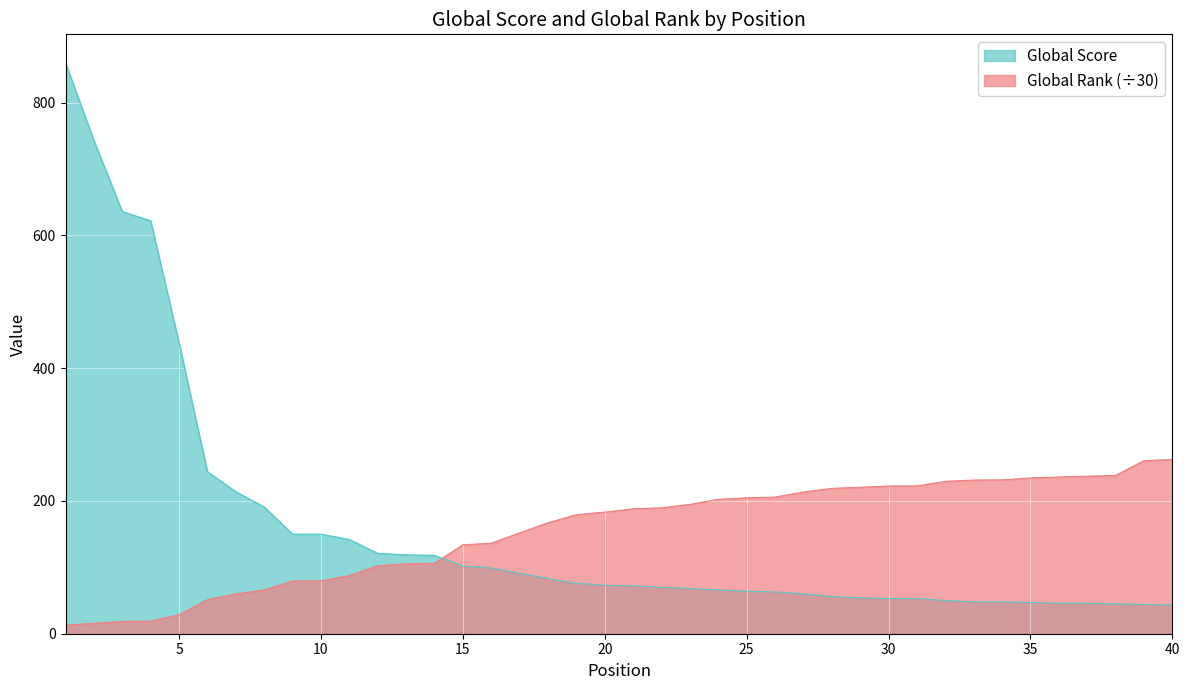

What is the sum of all Global Score values?

6368.0